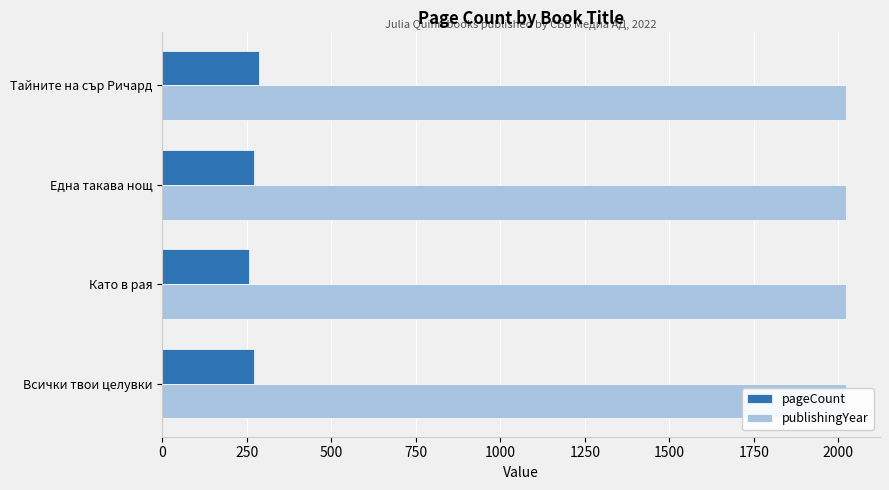

Rank the series by their average value, from lowest to highest.

publishingYear, pageCount